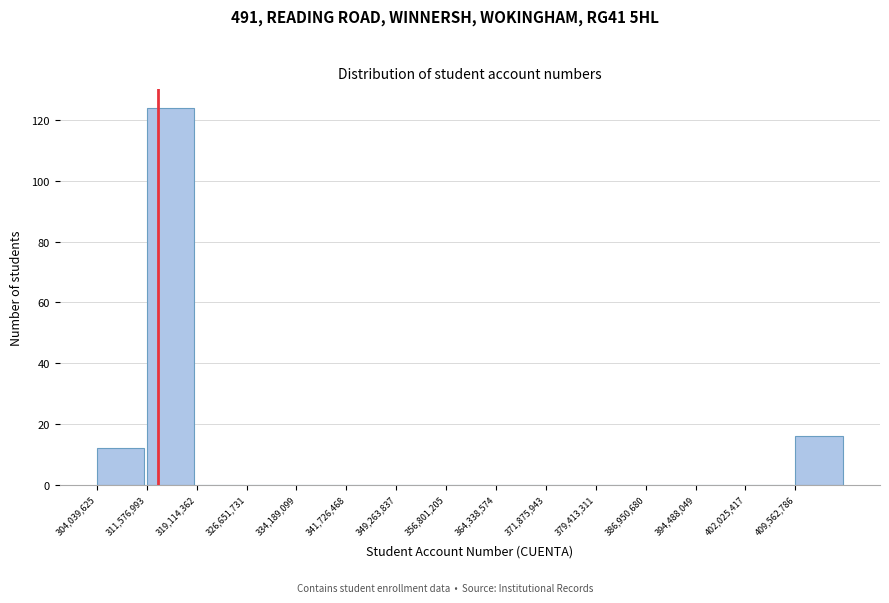

Which range on the x-axis has the tallest bar?

312000000 to 319000000